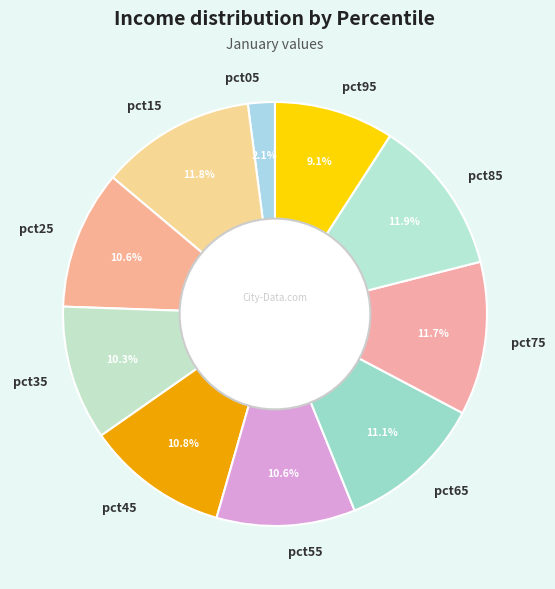

Between pct65 and pct35, which is larger?

pct65